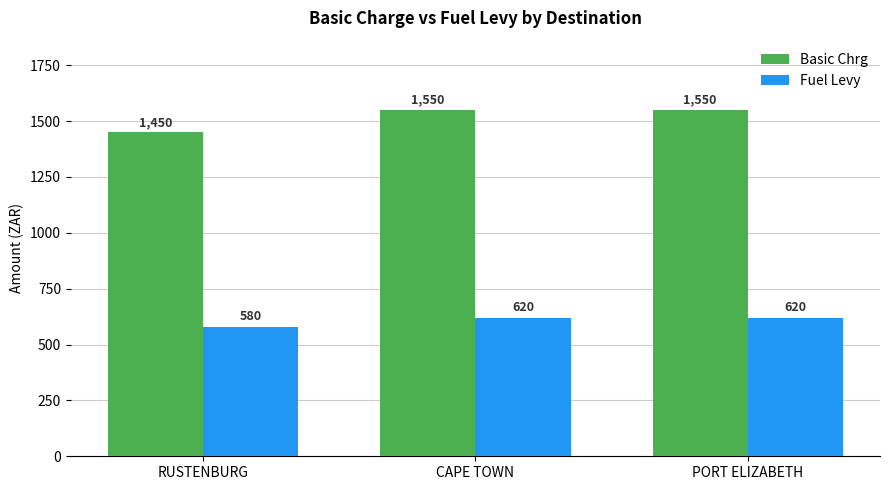

Rank the series at RUSTENBURG from highest to lowest value.

Basic Chrg, Fuel Levy